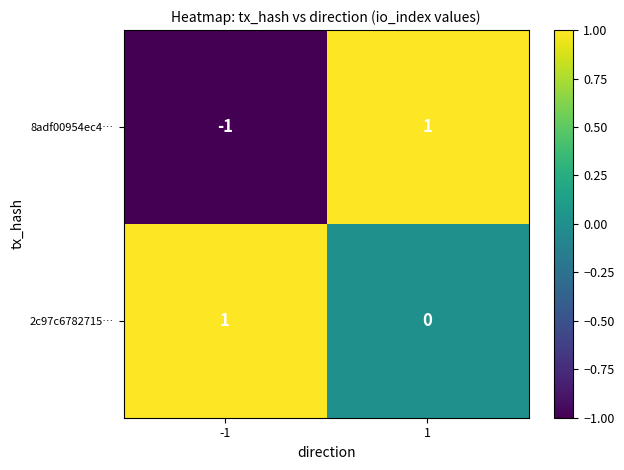

Which series has the widest spread of values?

8adf00954ec4…